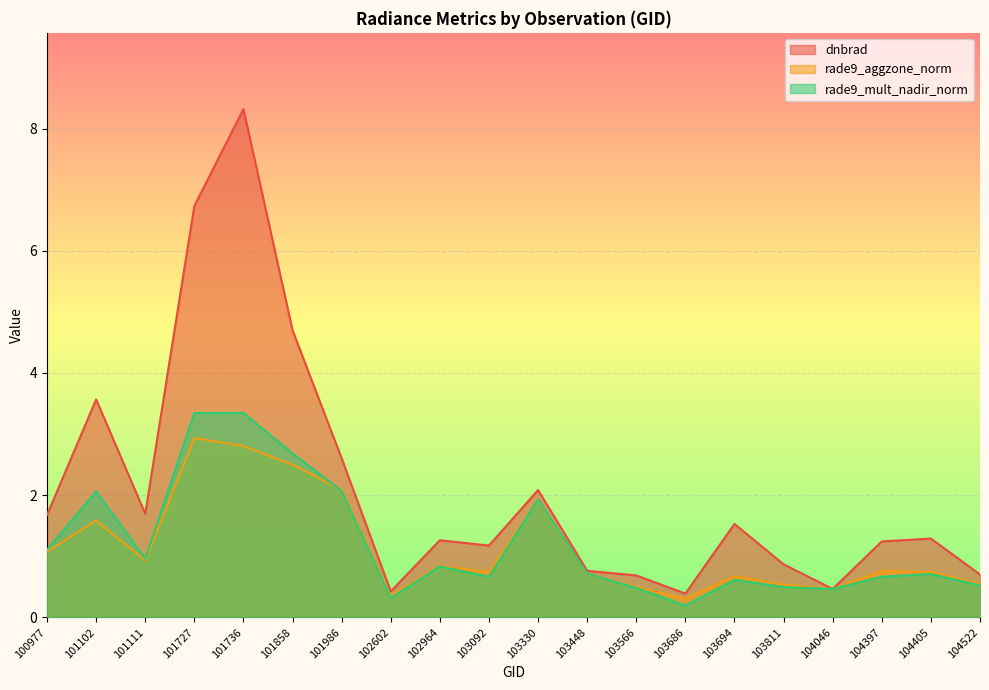

How many lines are shown in the chart?

3